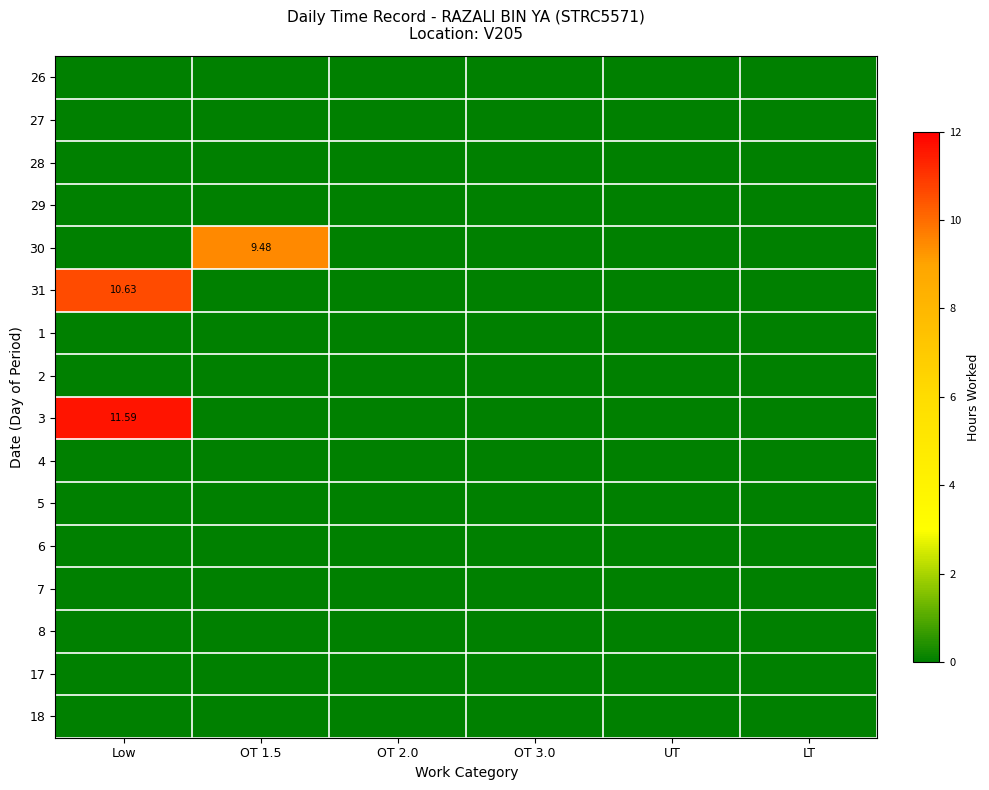

The 26 series shows 0.0 at UT. True or false?

True